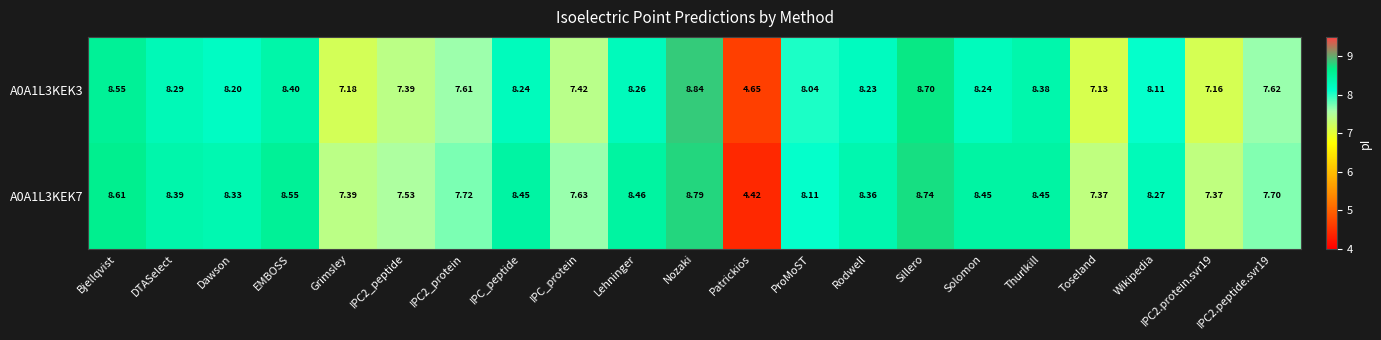

Is the value of A0A1L3KEK3 at IPC2.protein.svr19 greater than the value of A0A1L3KEK7 at Wikipedia?

No